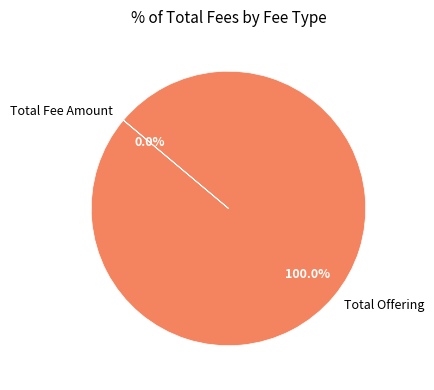

Which slice is the largest?

Total Offering